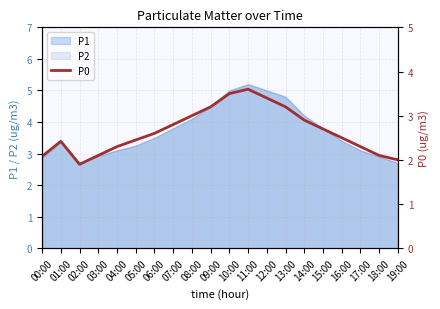

List the labels in order of value, smallest first.

02:00, 19:00, 00:00, 03:00, 18:00, 04:00, 17:00, 01:00, 05:00, 16:00, 06:00, 15:00, 07:00, 14:00, 08:00, 09:00, 13:00, 12:00, 10:00, 11:00